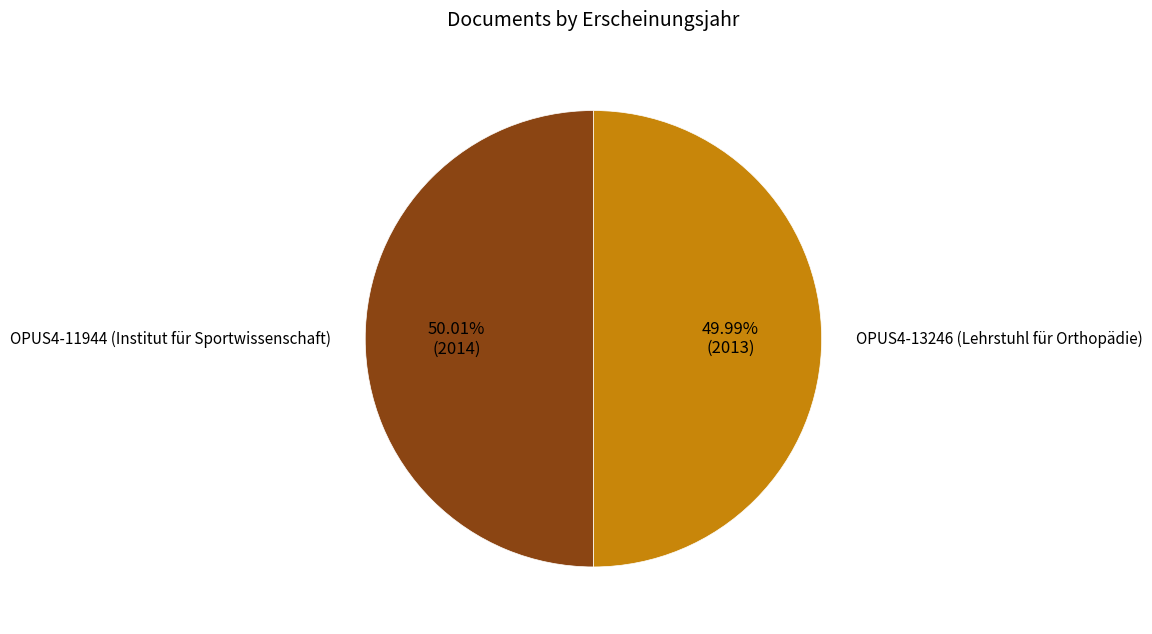

Do OPUS4-11944 (Institut für Sportwissenschaft) and OPUS4-13246 (Lehrstuhl für Orthopädie) together represent more than half of the pie?

Yes